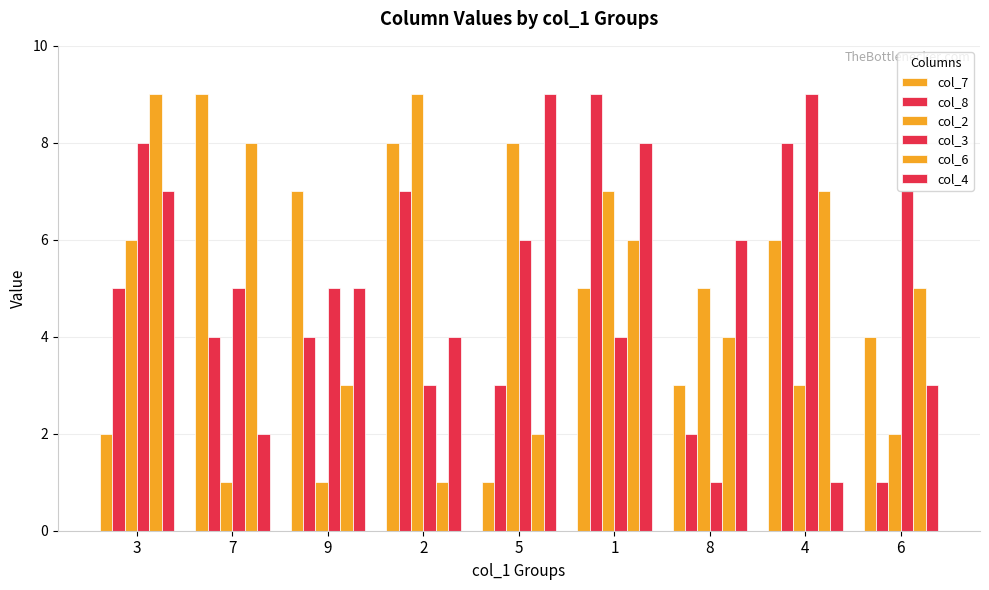

Reading left to right, transcribe all the data shown in this chart.

col_7: 2	9	7	8	1	5	3	6	4
col_8: 5	4	4	7	3	9	2	8	1
col_2: 6	1	1	9	8	7	5	3	2
col_3: 8	5	5	3	6	4	1	9	7
col_6: 9	8	3	1	2	6	4	7	5
col_4: 7	2	5	4	9	8	6	1	3